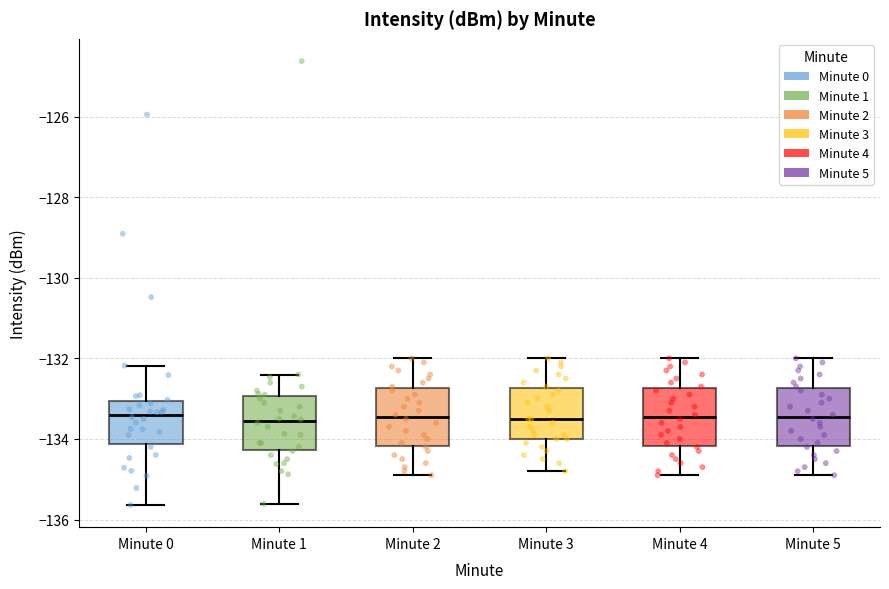

Where is the lower edge of the box for Minute 4 on the y-axis? The values are not printed on the chart, so give them approximately, as read against the axis.

-134.2